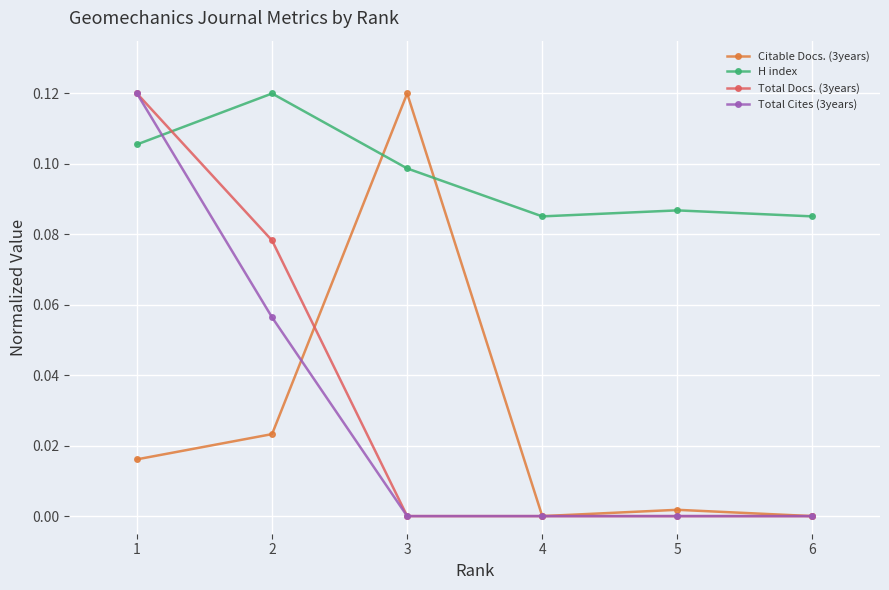

How many distinct data groups are displayed?

4